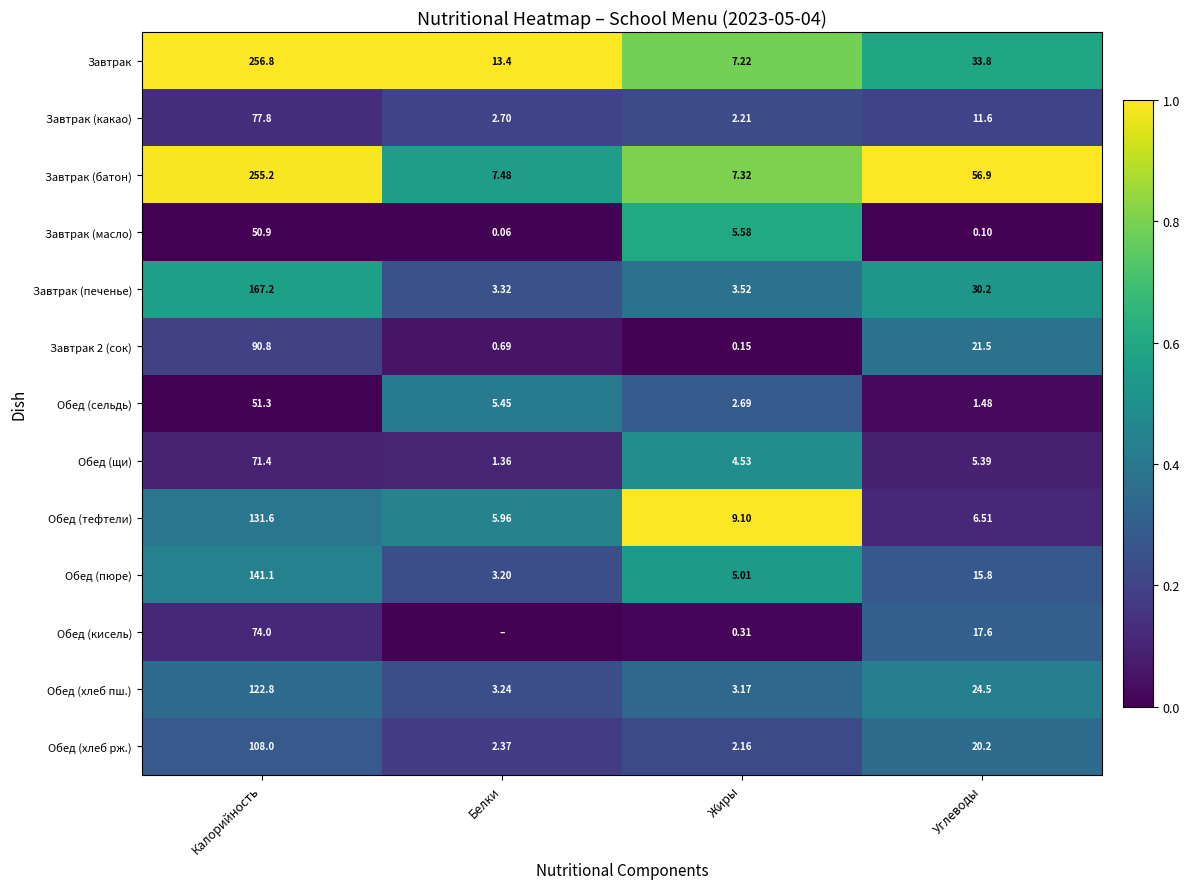

Is the value of Завтрак 2 (сок) at Жиры greater than the value of Обед (хлеб рж.) at Жиры?

No